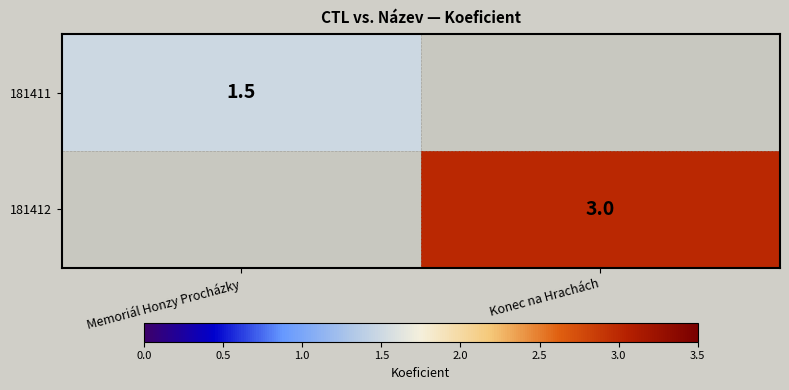

Is the value of 181412 at Konec na Hrachách greater than the value of 181411 at Memoriál Honzy Procházky?

Yes